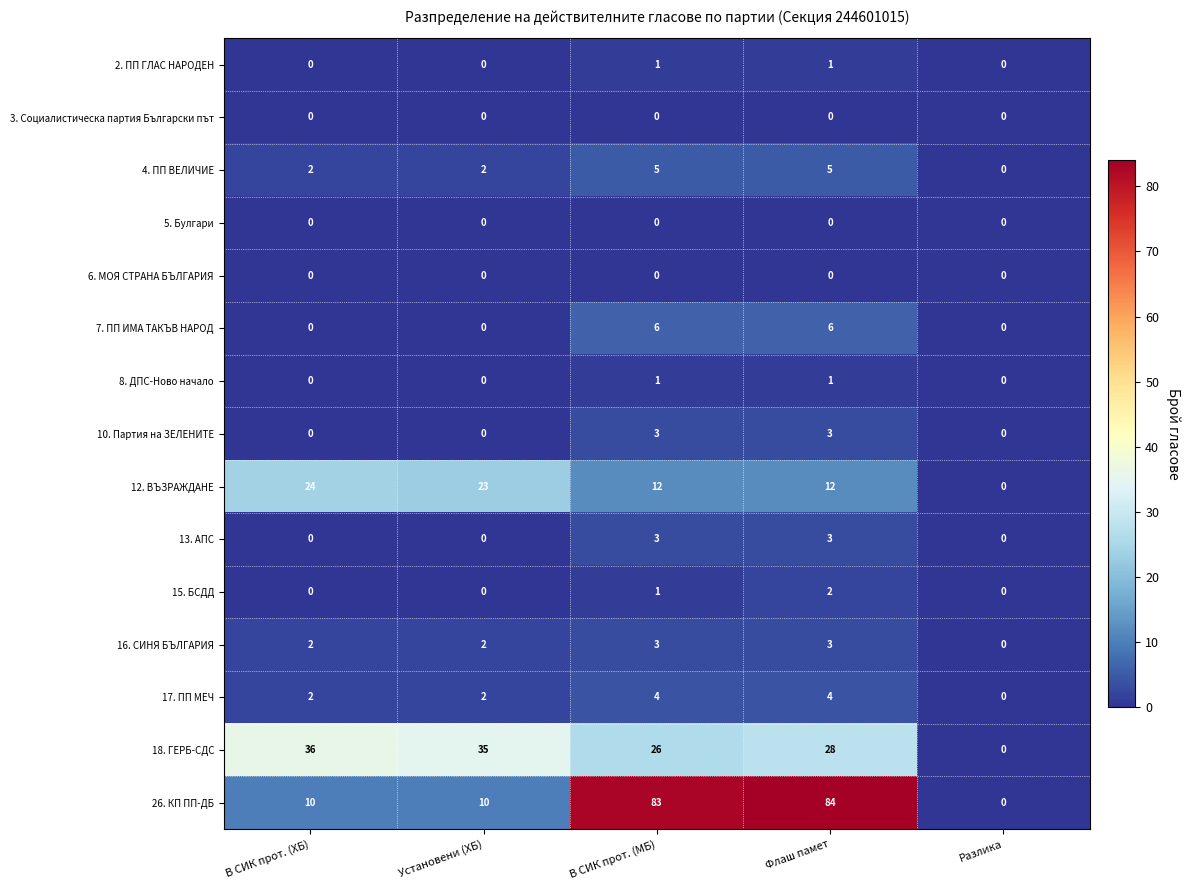

What is the maximum value shown in the chart?

84